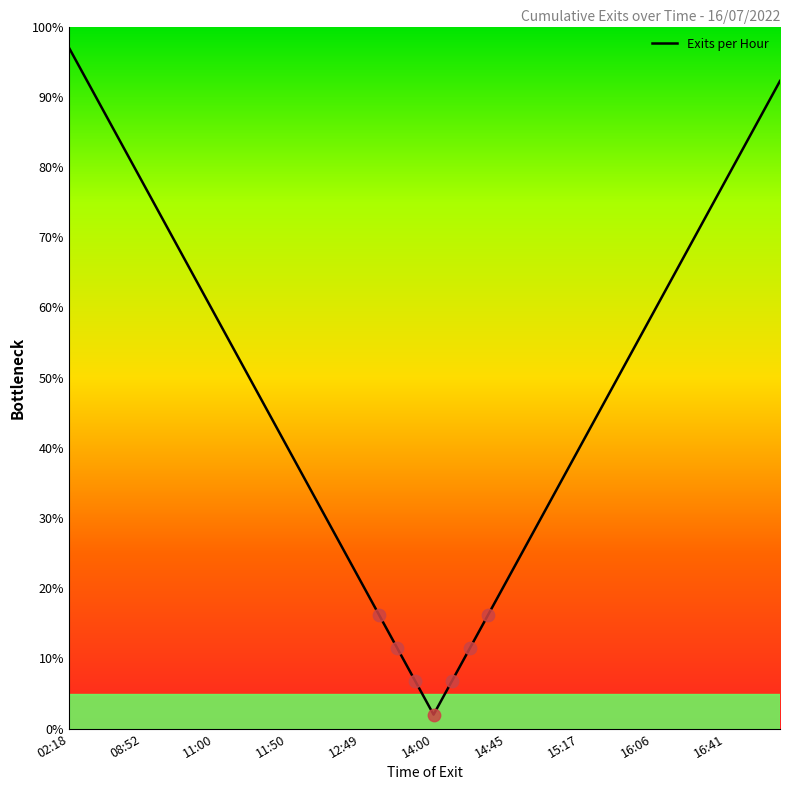

What is the greatest value displayed?

97.0